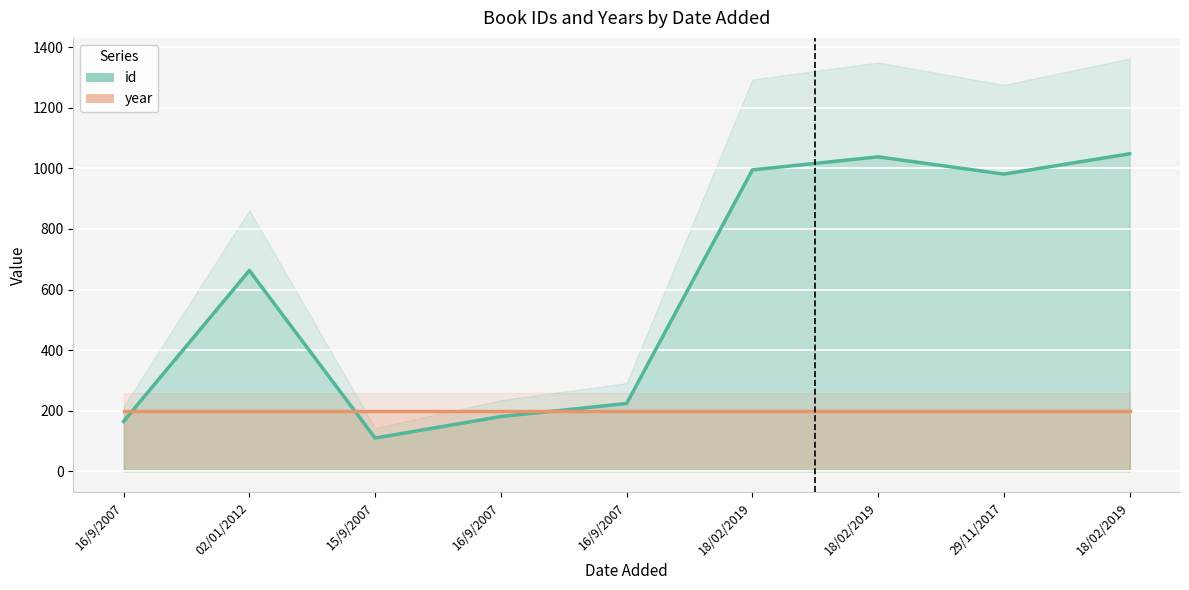

Rank the categories by value from highest to lowest.

18/02/2019, 18/02/2019, 18/02/2019, 29/11/2017, 02/01/2012, 16/9/2007, 16/9/2007, 16/9/2007, 15/9/2007